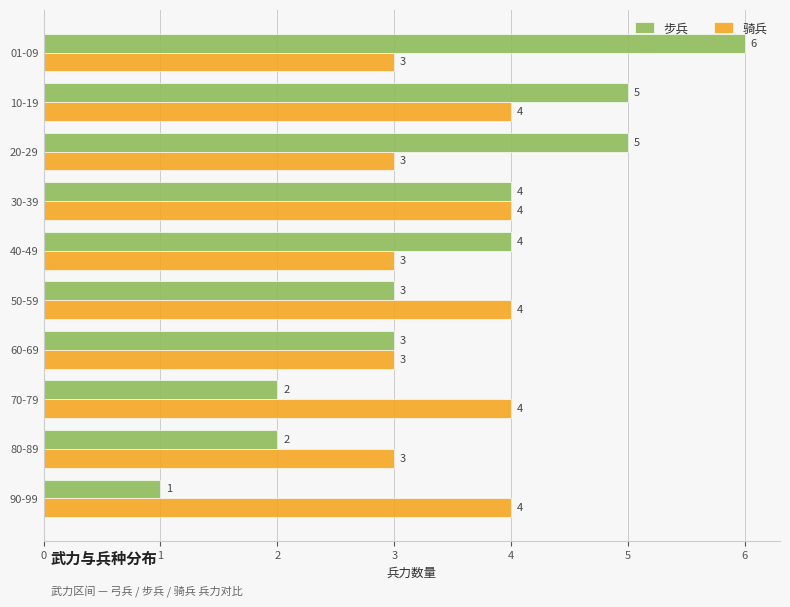

What is the smallest value displayed?

1